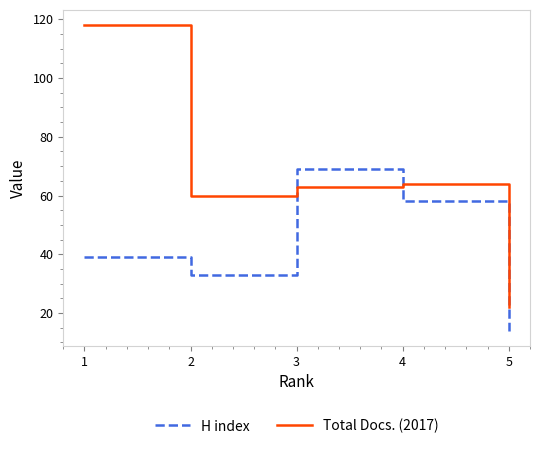

After their last crossing, which series has the higher values: Total Docs. (2017) or H index?

Total Docs. (2017)